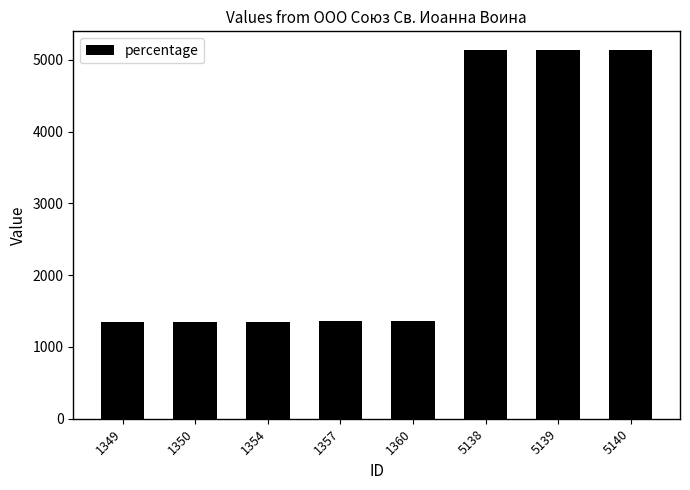

Approximately how many times larger is the value at 1357 compared to 1360?

1.0